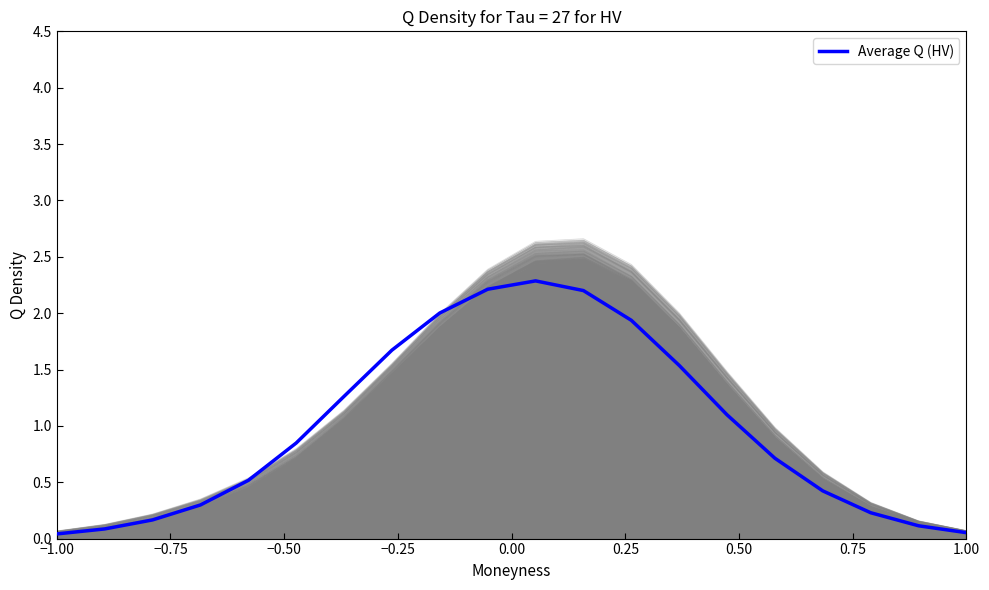

What is the highest value of the Average Q (HV) series?

2.3